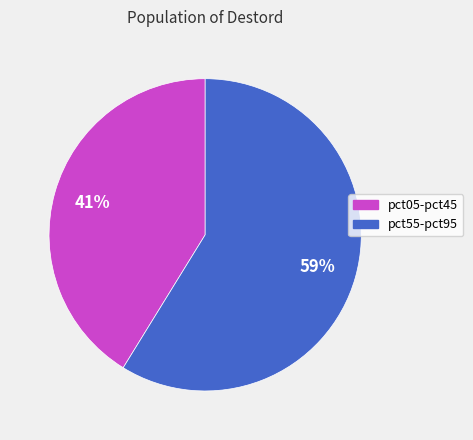

To the nearest percent, what is the average slice percentage?

50%